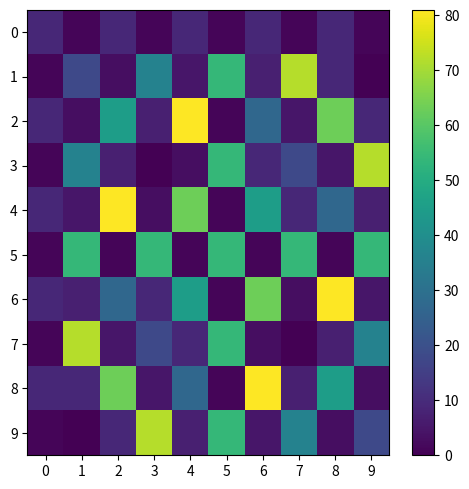

Rank the series at 0 from highest to lowest value.

0, 2, 4, 6, 8, 1, 3, 5, 7, 9